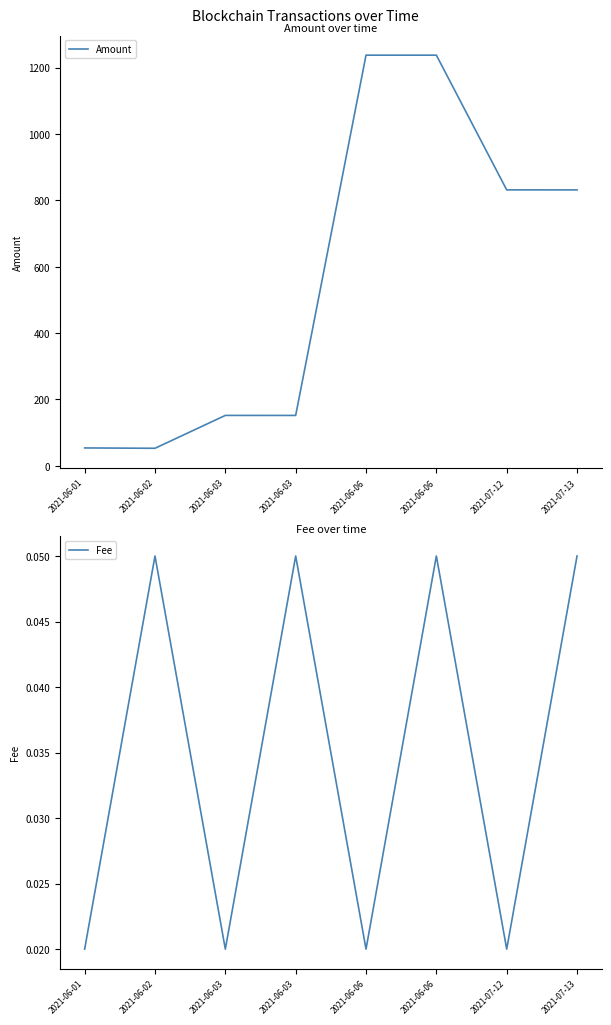

Reading left to right, list all the values displayed in this chart.

Amount: 54.0	53.0	152.0	151.9	1237.5	1237.4	831.5	831.5
Fee: 0.0	0.1	0.0	0.1	0.0	0.1	0.0	0.1